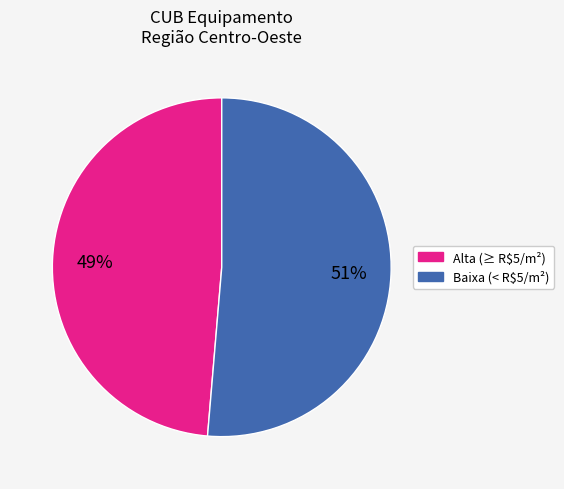

How many slices are in this pie chart?

2